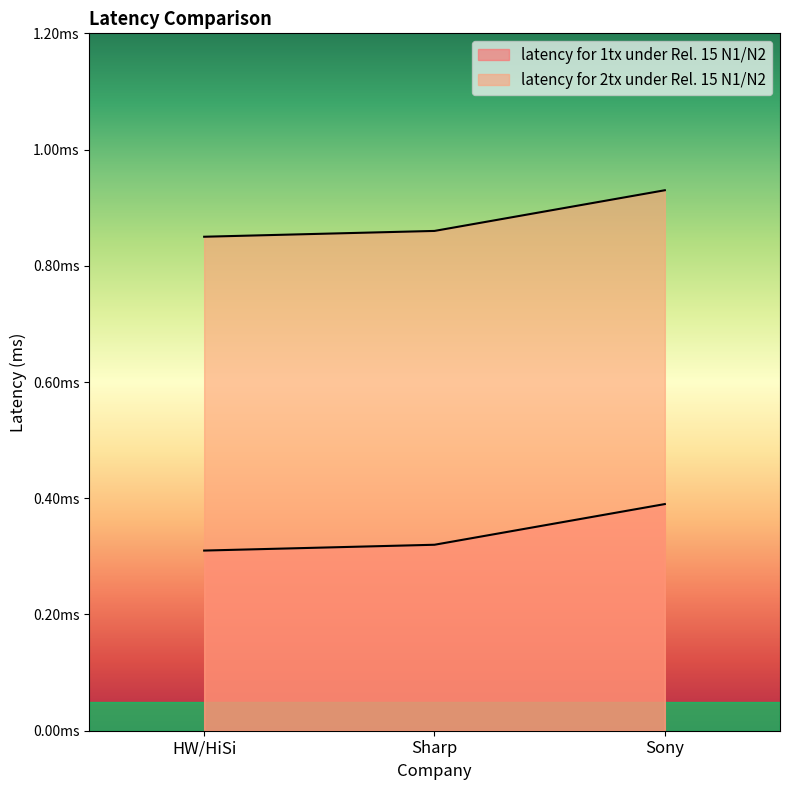

What is the sum of the latency for 1tx under Rel. 15 N1/N2 values at HW/HiSi and Sharp?

0.6